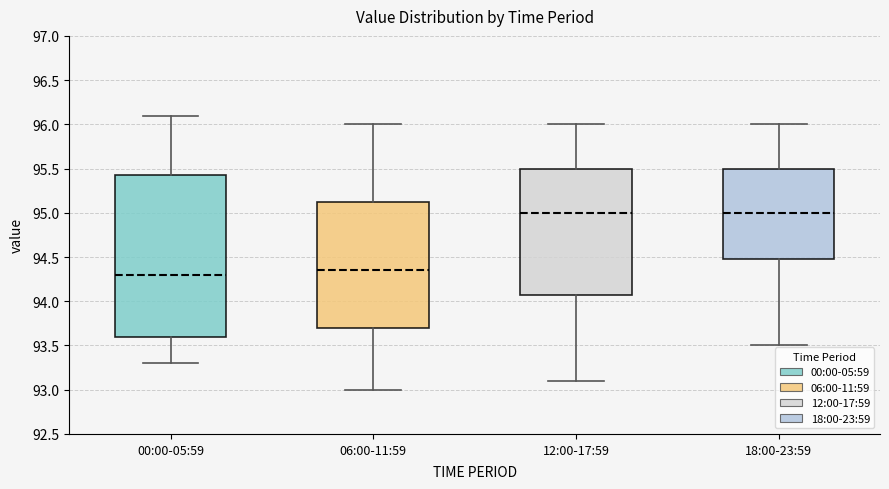

Where does the median line of the box for 06:00-11:59 sit on the y-axis? The values are not printed on the chart, so give them approximately, as read against the axis.

94.35